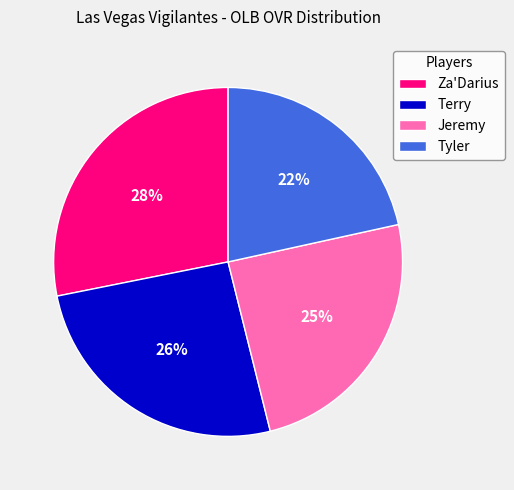

To the nearest percent, what portion does Tyler represent?

22%